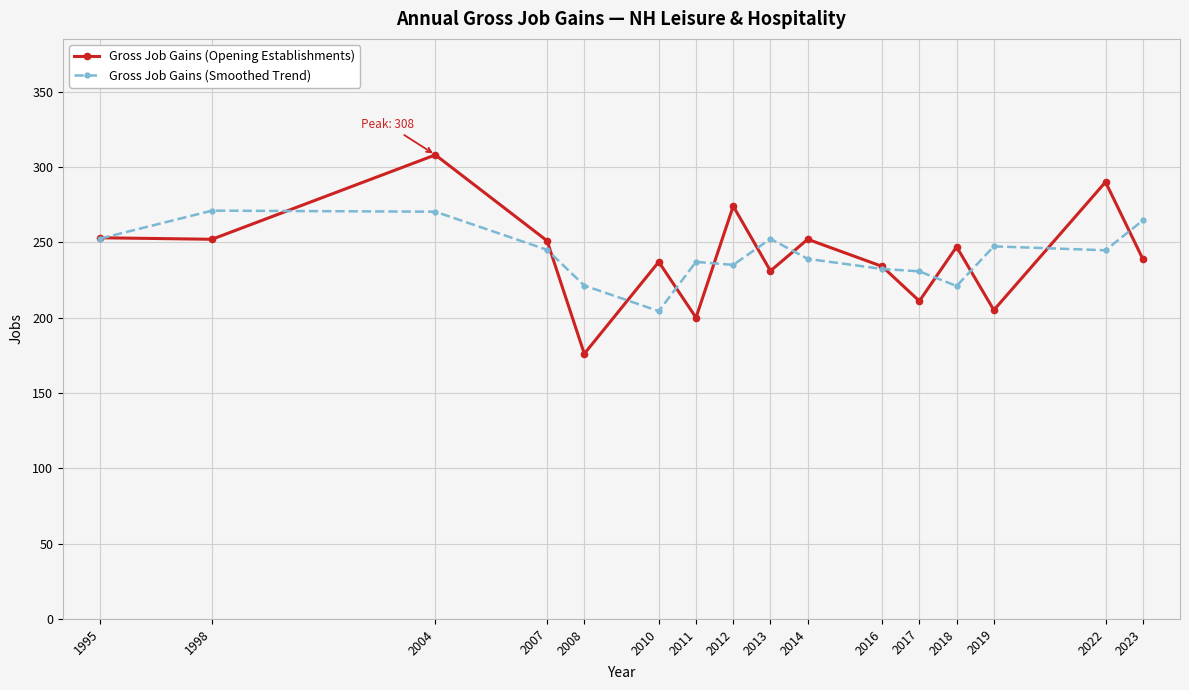

How many data points does each series have?

16